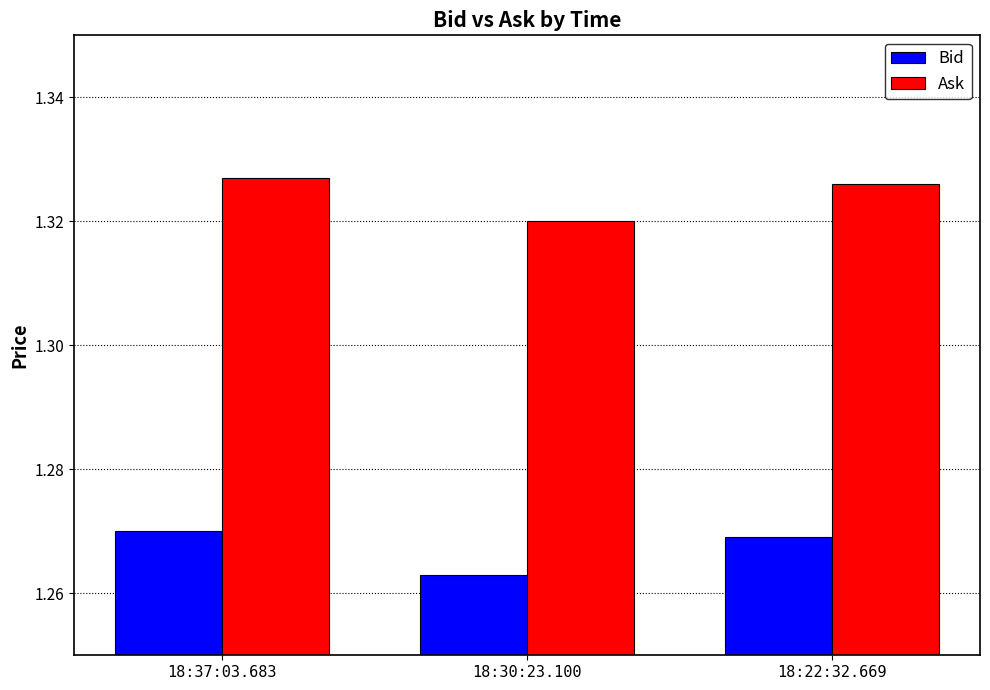

Which label corresponds to the smallest value in the chart?

18:30:23.100